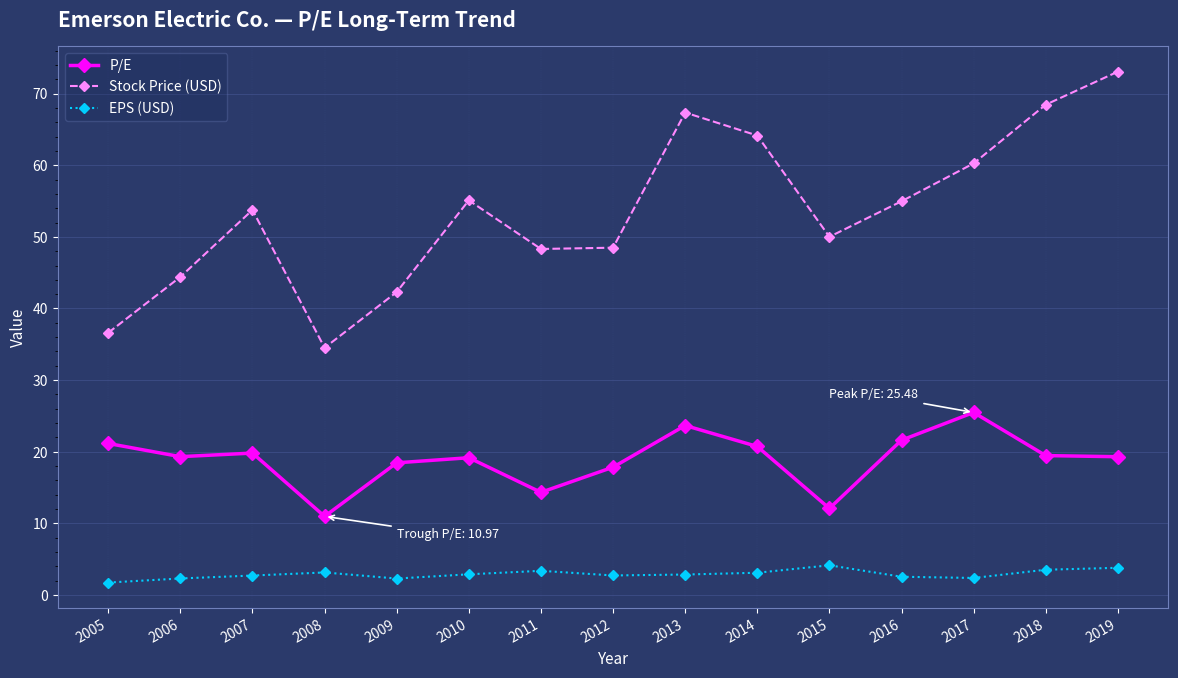

At which label does Stock Price (USD) reach its minimum?

2008